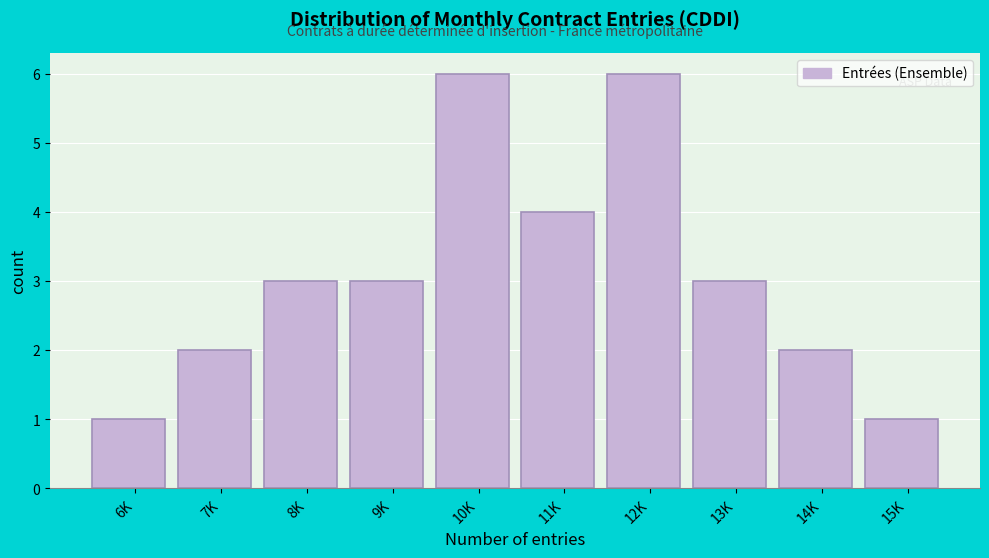

Reading right to left, list all the values displayed in this chart.

15K=1	14K=2	13K=3	12K=6	11K=4	10K=6	9K=3	8K=3	7K=2	6K=1